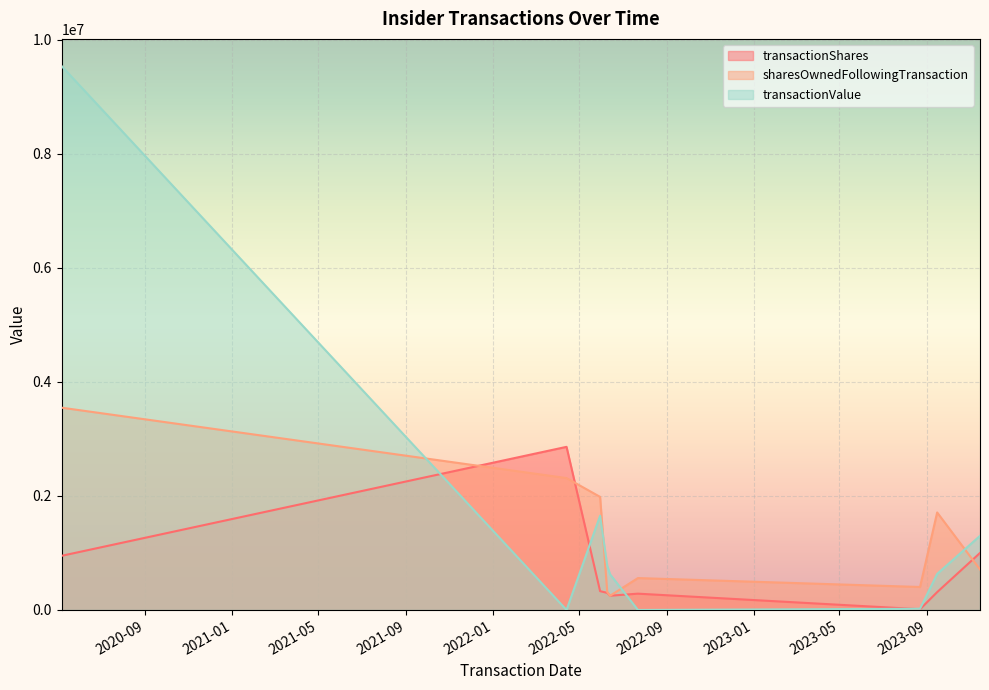

What is the label of the 5th point from the right?

2022-06-14